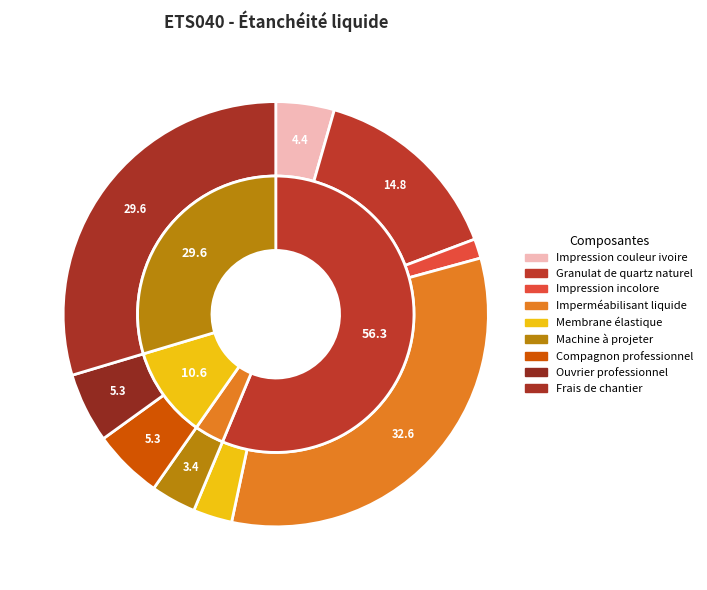

What is the largest slice in the pie chart?

Imperméabilisant liquide